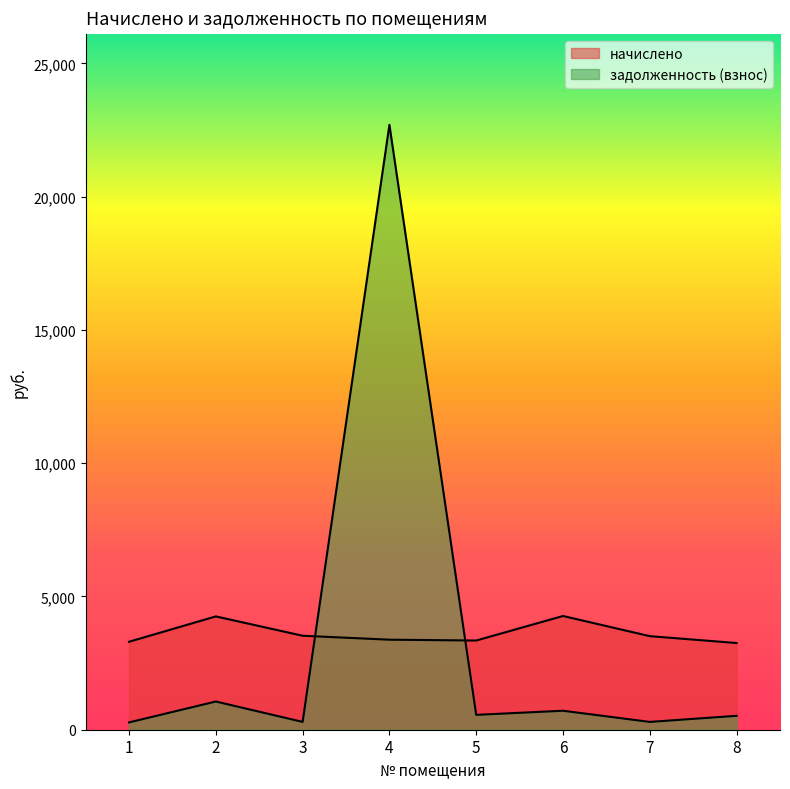

List the labels in order of начислено value, largest first.

6, 2, 3, 7, 4, 5, 1, 8